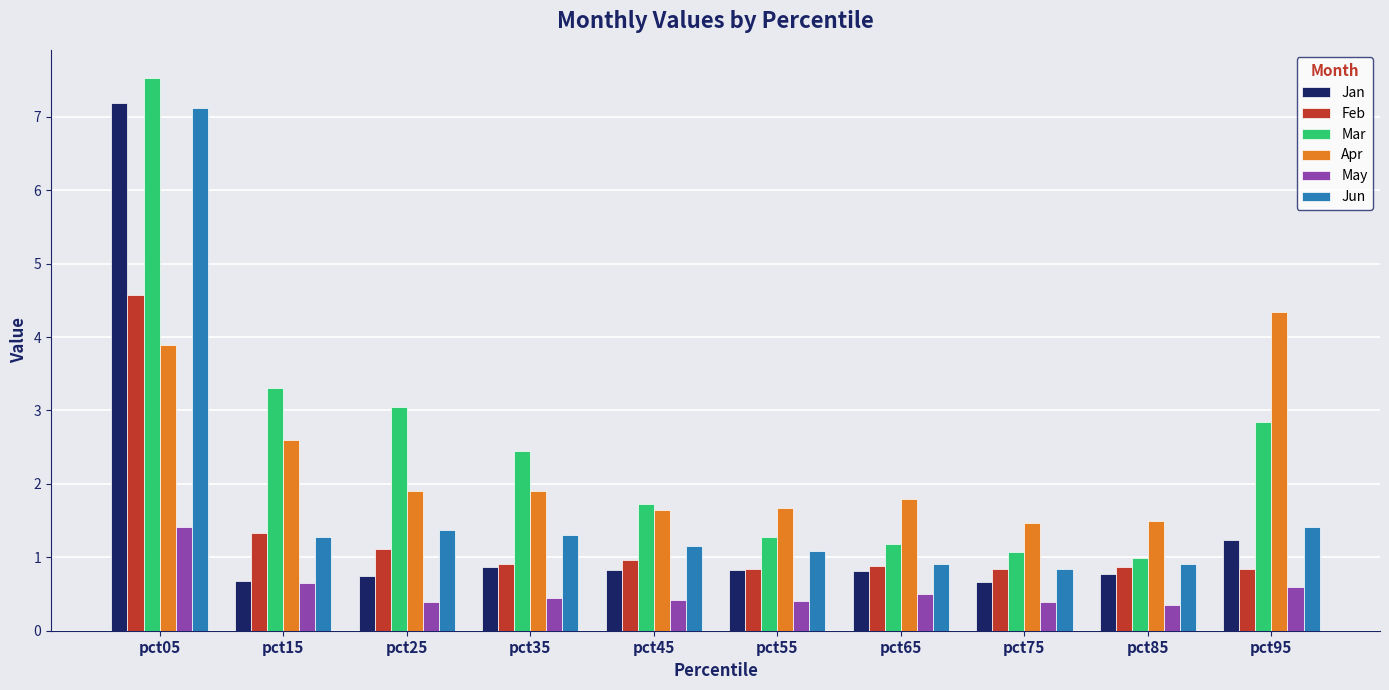

The Feb series shows 1.2 at pct55. True or false?

False